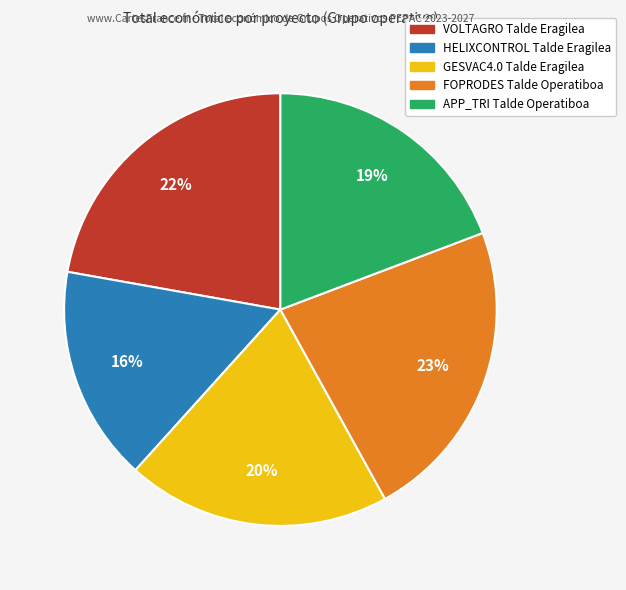

Combined, do VOLTAGRO and APP_TRI account for over 50%?

No